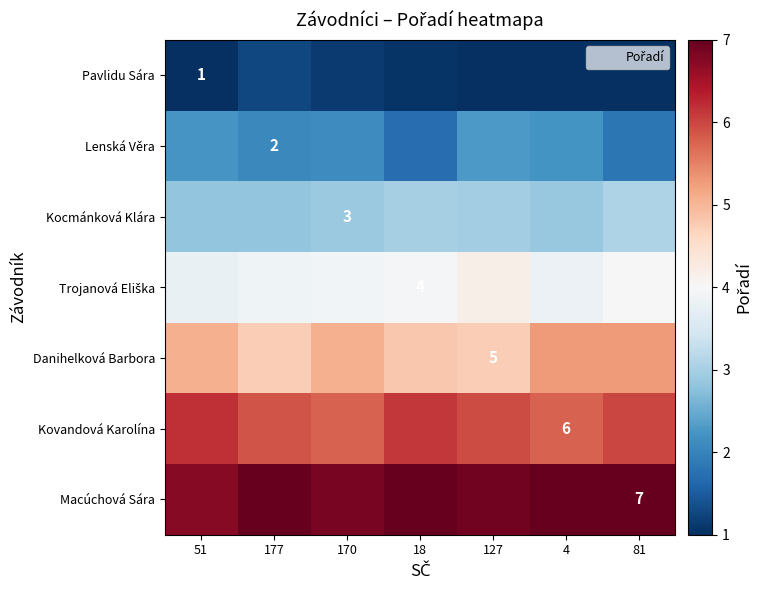

True or false: Danihelková Barbora has a value of 9.2 at 81.

False